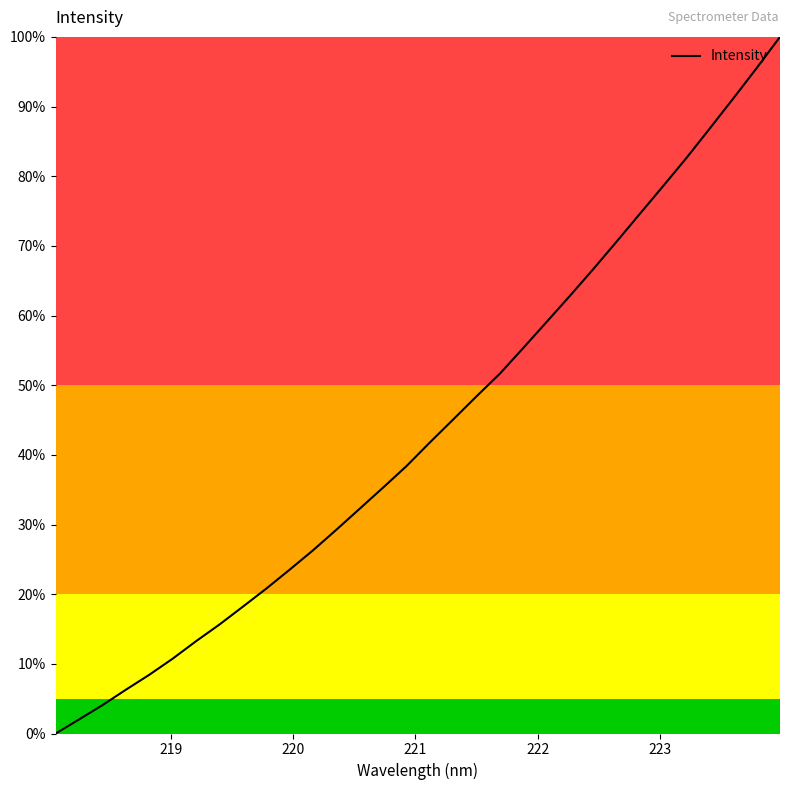

Is this an area chart (filled region under the line)?

No